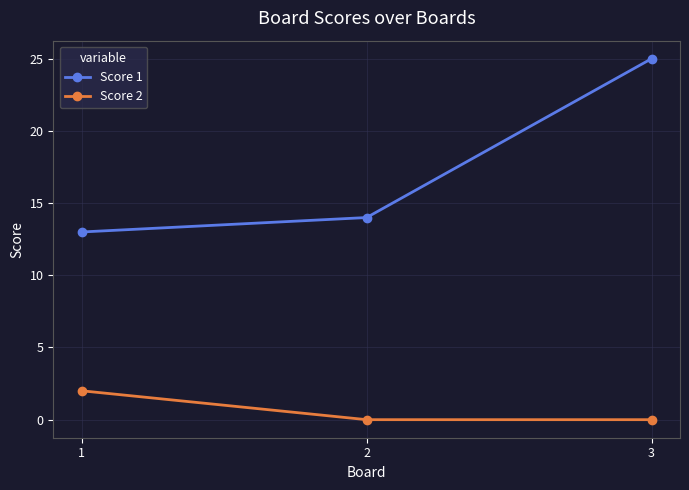

Does the chart display data point markers on the line(s)?

Yes